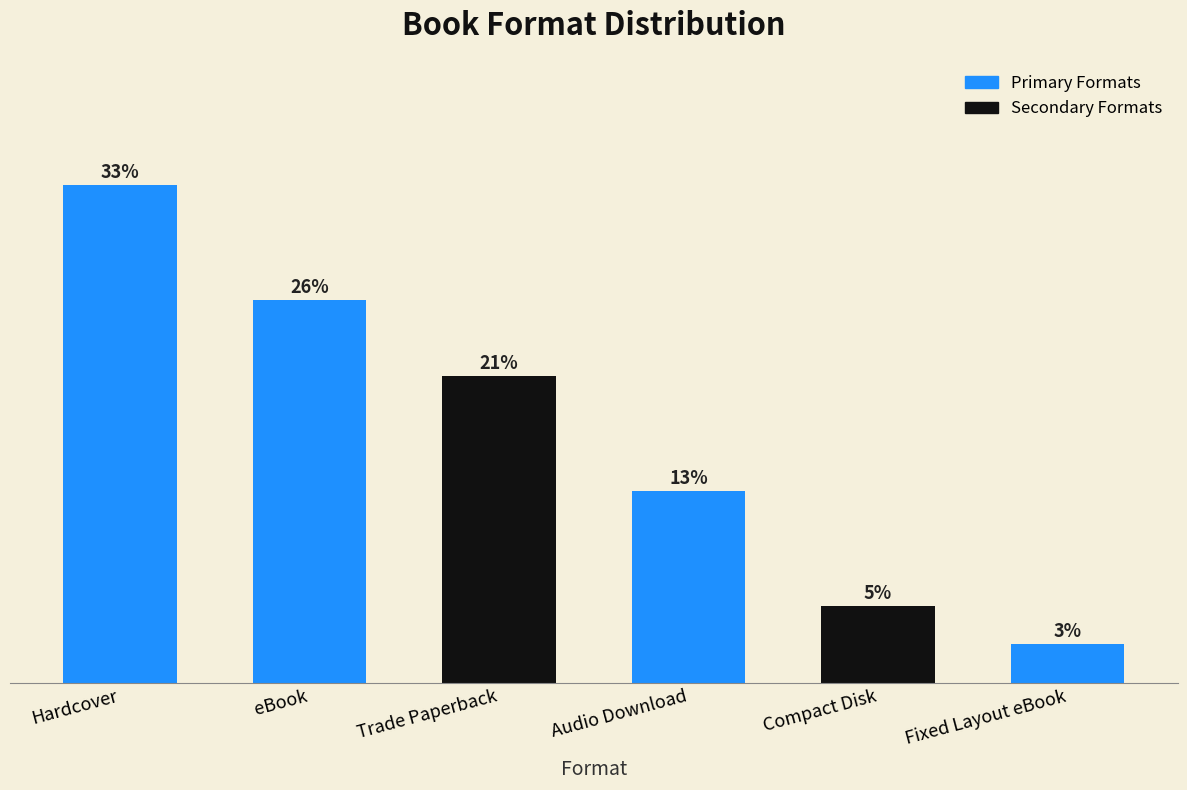

What is the value of the 4th bar from the left?

12.8